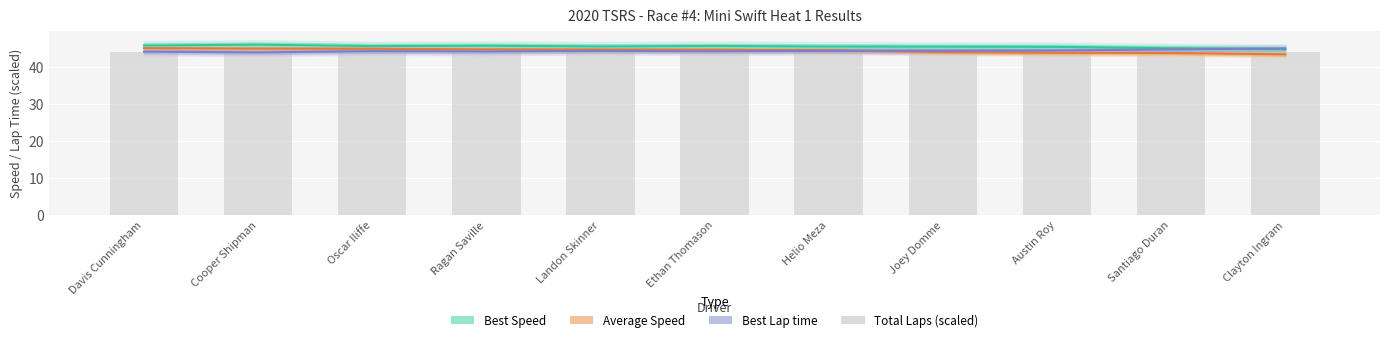

Rank the series by their maximum value, from highest to lowest.

Best Speed, Average Speed, Best Lap time (+offset), Total Laps (scaled)